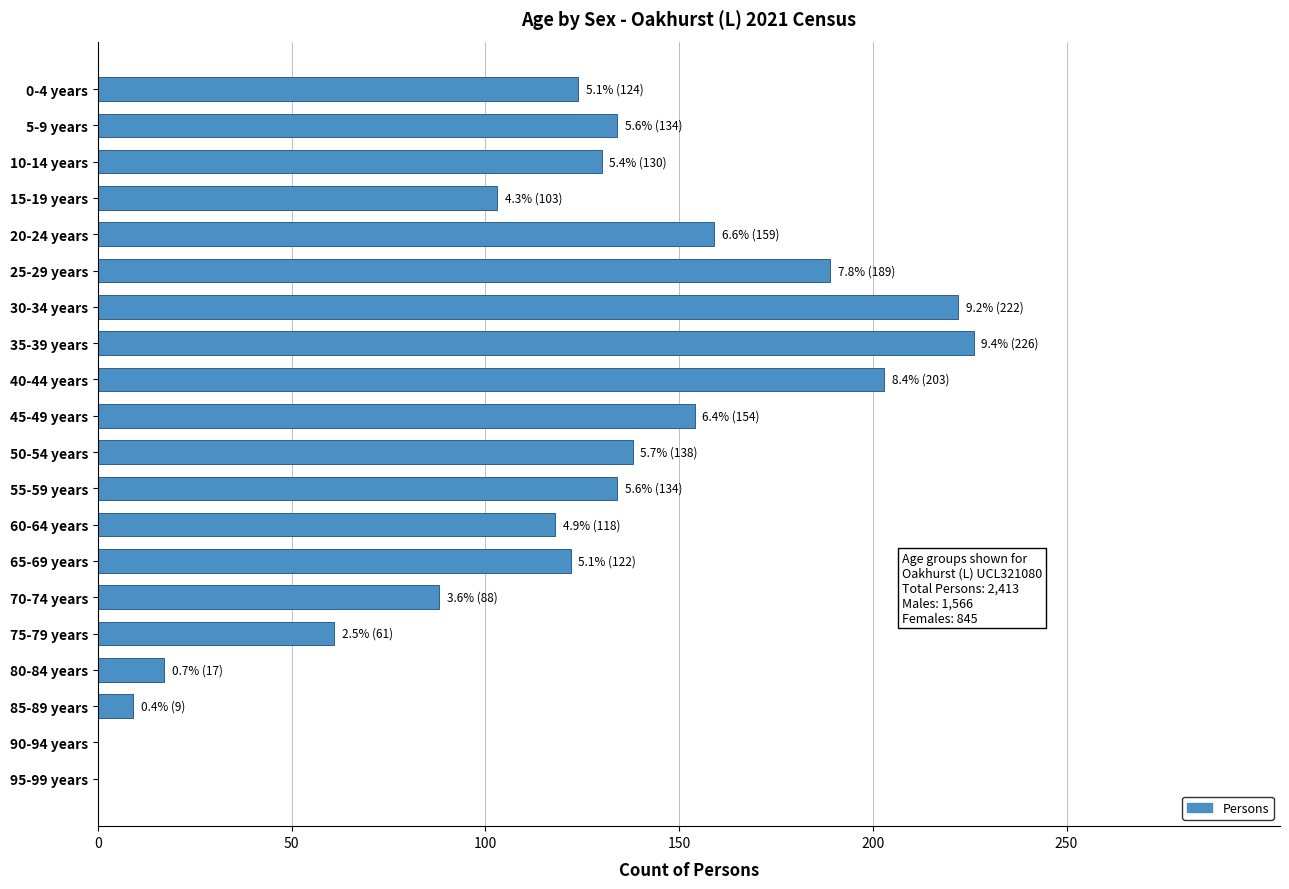

Which category has the highest value across all series?

35-39 years